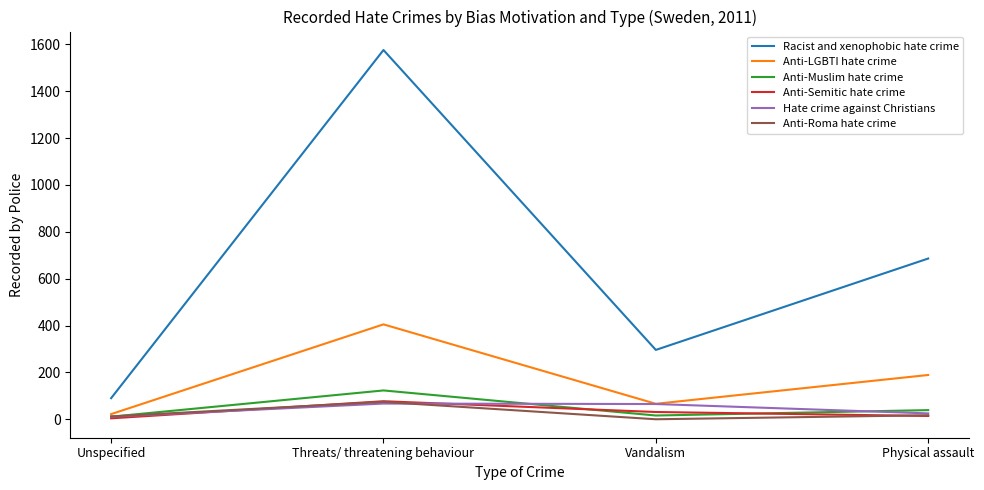

True or false: Anti-Roma hate crime and Racist and xenophobic hate crime cross at least once.

False